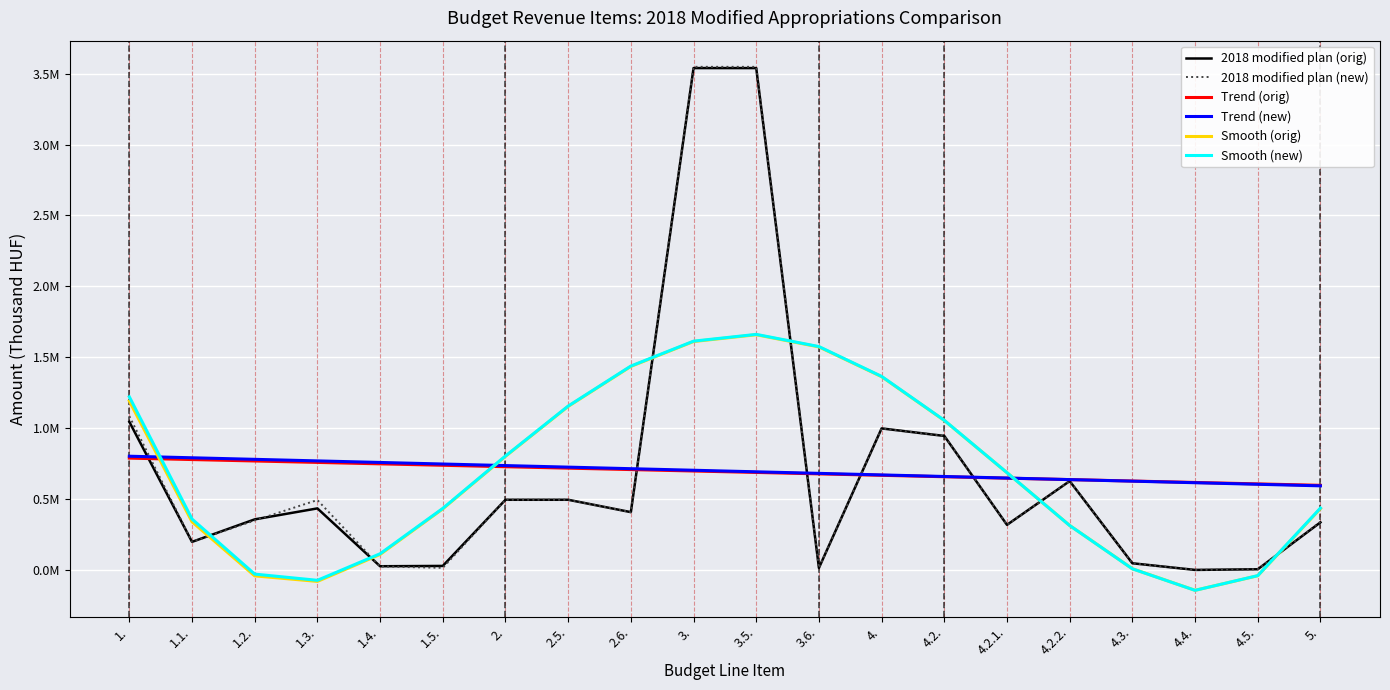

Is it true that Smooth (orig) equals 429565.2 at 1.?

False